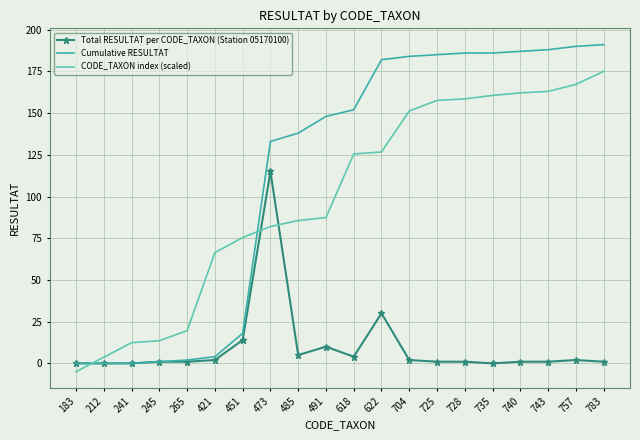

Which series has the largest range (max minus min)?

Cumulative RESULTAT